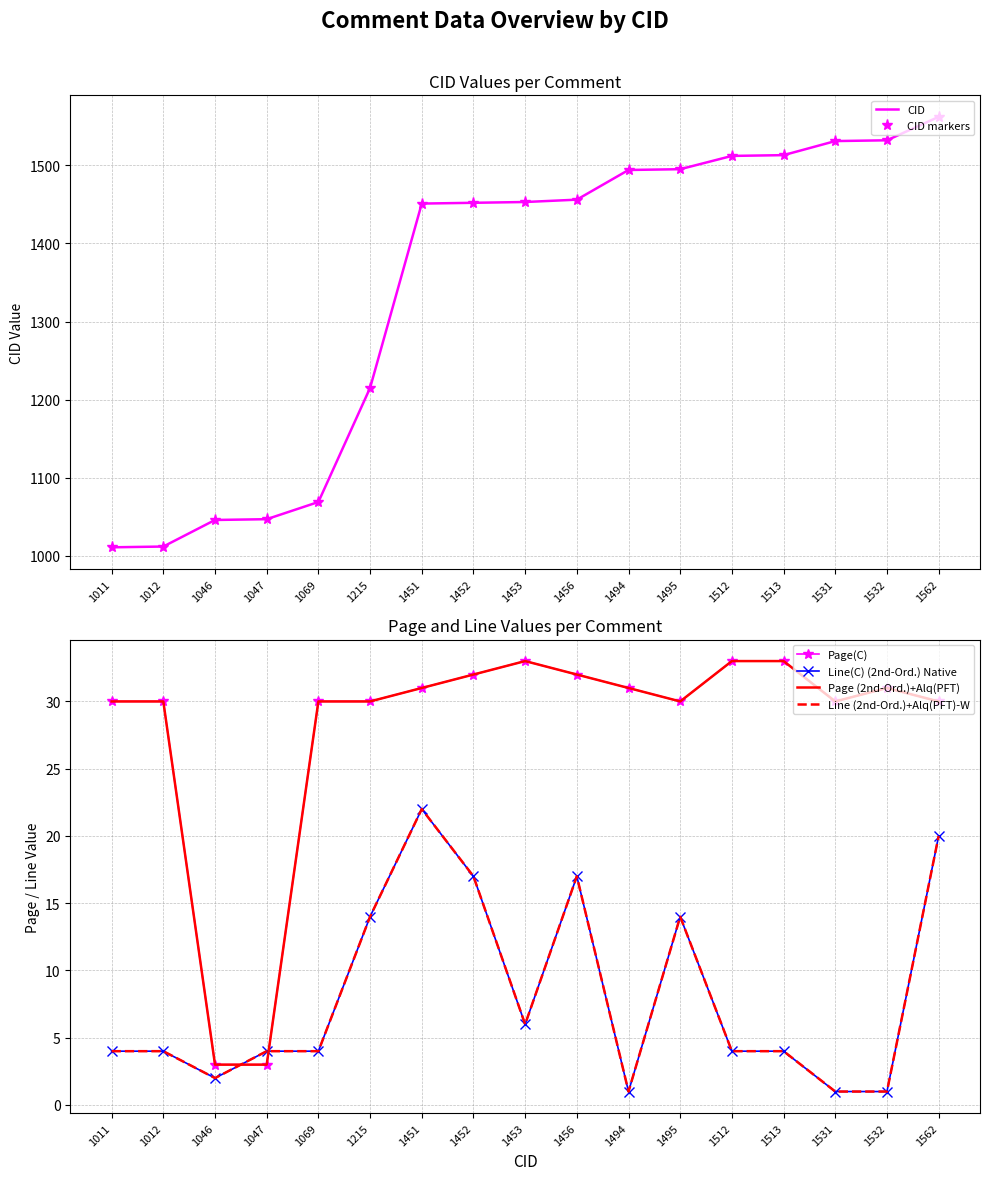

Where is Line (2nd-Ord.)+Alq(PFT)-W nearest to the value 11?

1215